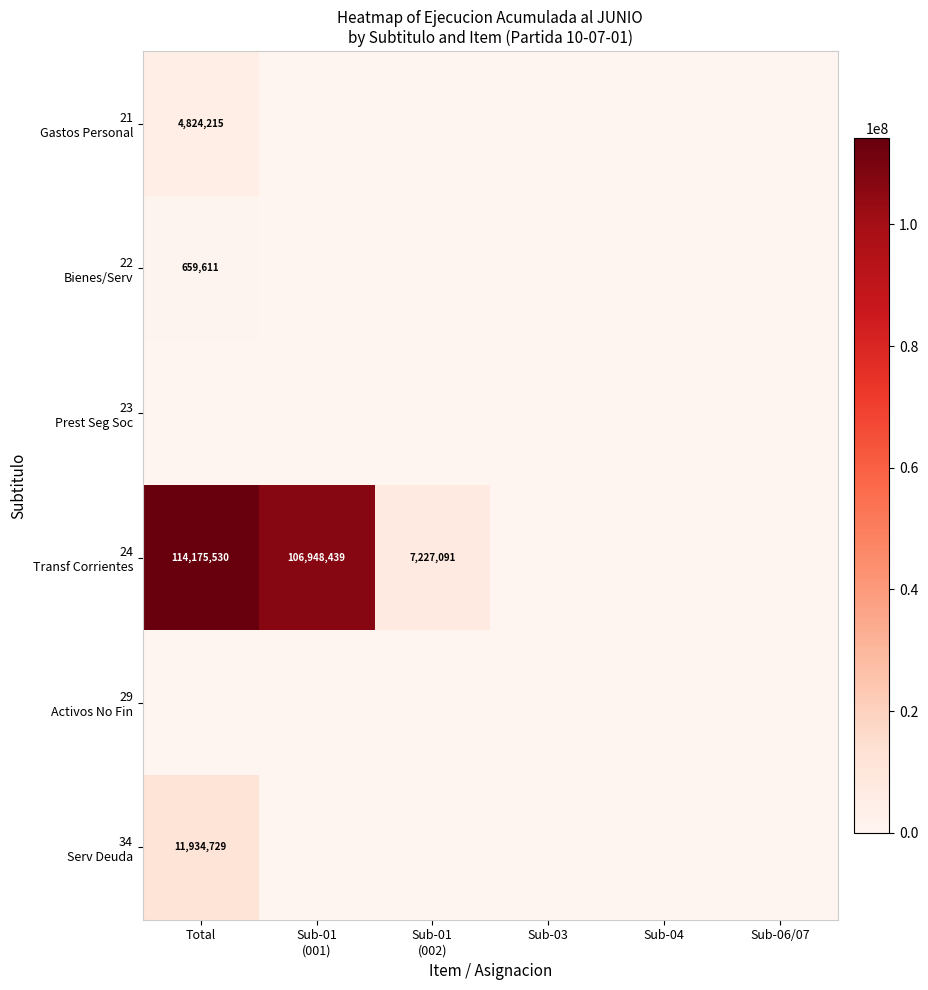

Is the value of 34 Serv Deuda at Sub-04 greater than the value of 24 Transf Corrientes at Sub-01 (001)?

No